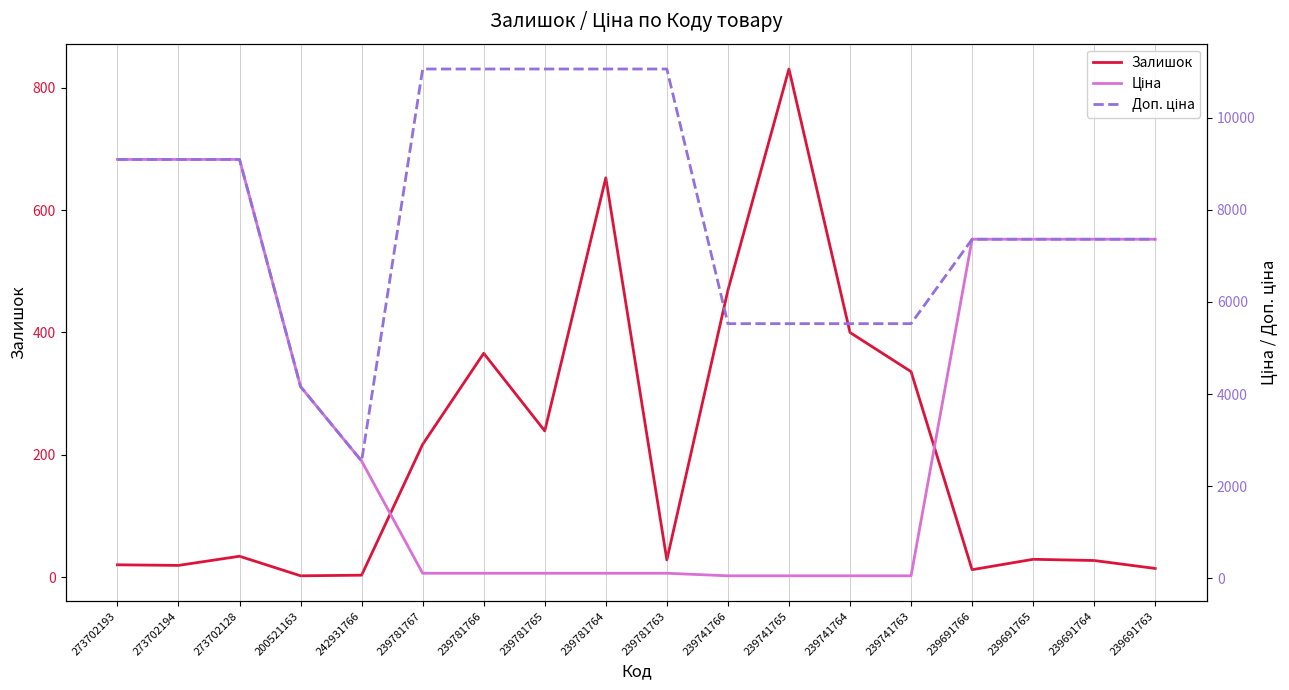

What is the value of the Ціна point at the 10th from the left?

110.5